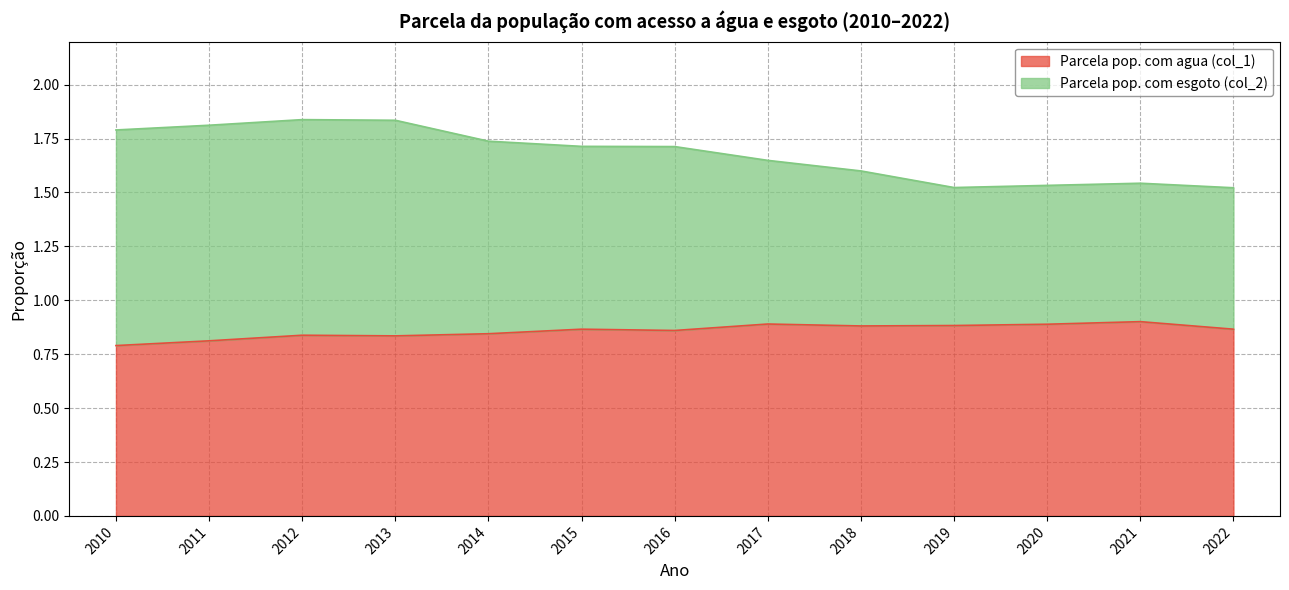

Count the Parcela pop. com agua (col_1) values in the range 0 to 1.

13